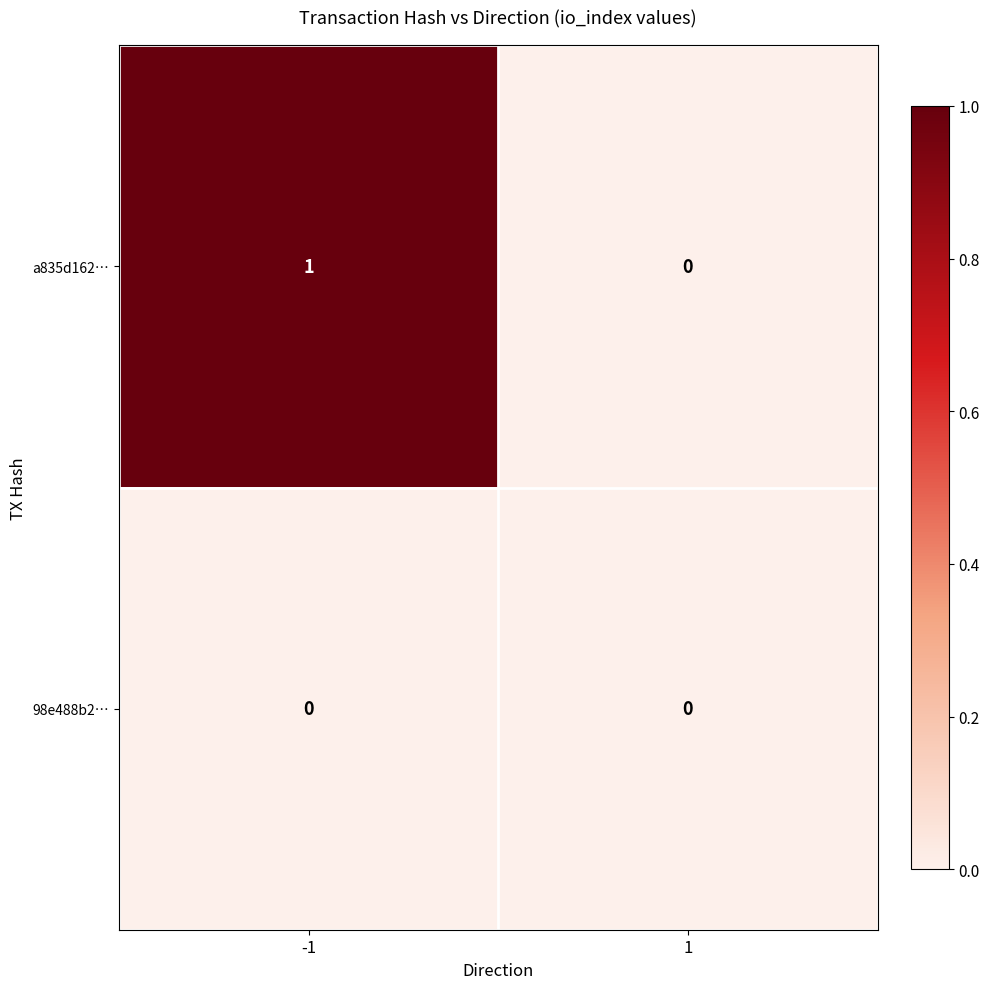

True or false: a835d162… has a value of -1 at 1.

False